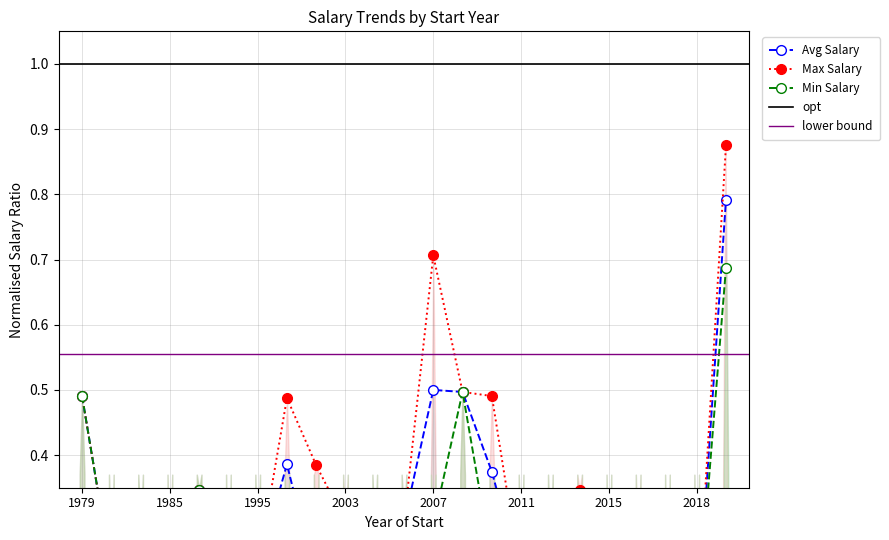

What is the sum of all Min Salary values?

5.7